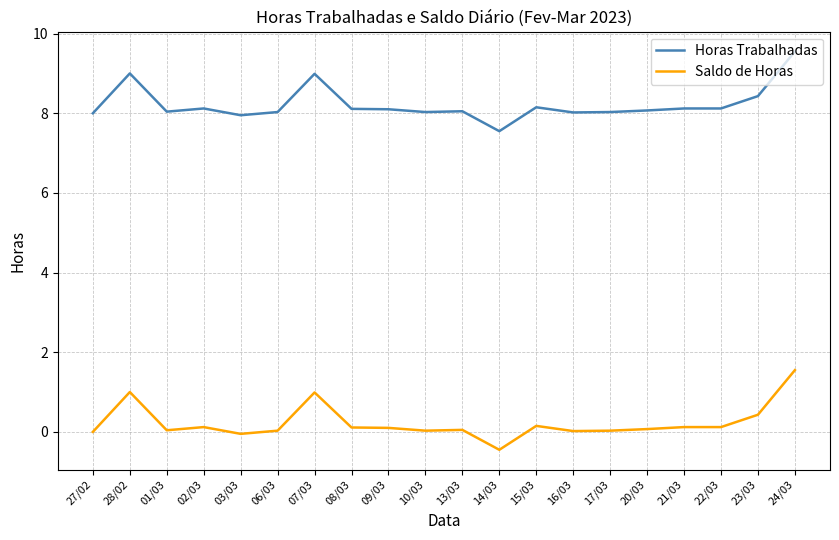

True or false: Horas Trabalhadas has a value of 5.6 at 20/03.

False